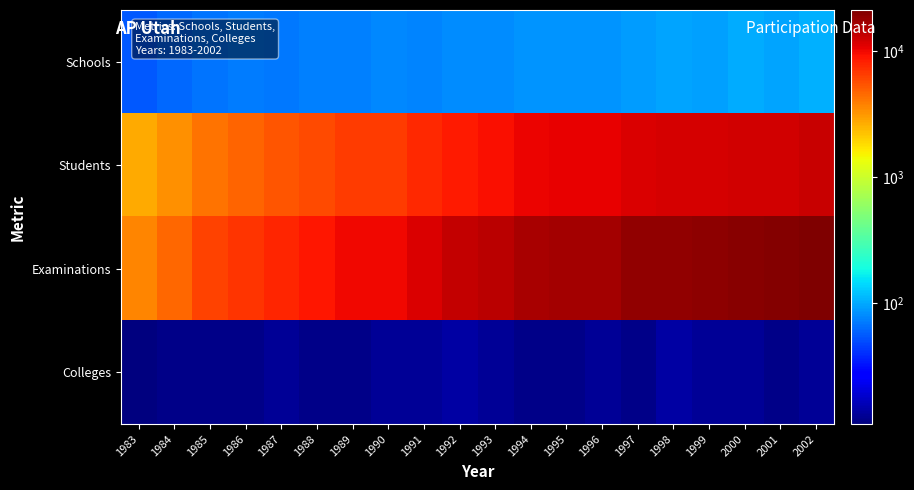

Reading right to left, transcribe all the data shown in this chart.

Schools: 2002=104	2001=98	2000=103	1999=93	1998=96	1997=92	1996=87	1995=87	1994=87	1993=80	1992=80	1991=76	1990=79	1989=73	1988=74	1987=69	1986=71	1985=68	1984=62	1983=55
Students: 2002=12937	2001=12269	2000=12185	1999=12025	1998=11845	1997=11701	1996=10693	1995=10540	1994=10238	1993=9436	1992=8681	1991=7596	1990=6585	1989=6568	1988=5831	1987=5390	1986=4738	1985=4272	1984=3367	1983=2687
Examinations: 2002=21251	2001=20044	2000=19641	1999=19132	1998=18796	1997=18449	1996=16714	1995=16643	1994=15938	1993=14318	1992=13302	1991=11586	1990=10126	1989=10030	1988=8957	1987=7970	1986=7010	1985=6148	1984=4695	1983=3670
Colleges: 2002=13	2001=12	2000=13	1999=13	1998=14	1997=12	1996=13	1995=12	1994=12	1993=13	1992=14	1991=13	1990=13	1989=12	1988=12	1987=13	1986=12	1985=12	1984=12	1983=11